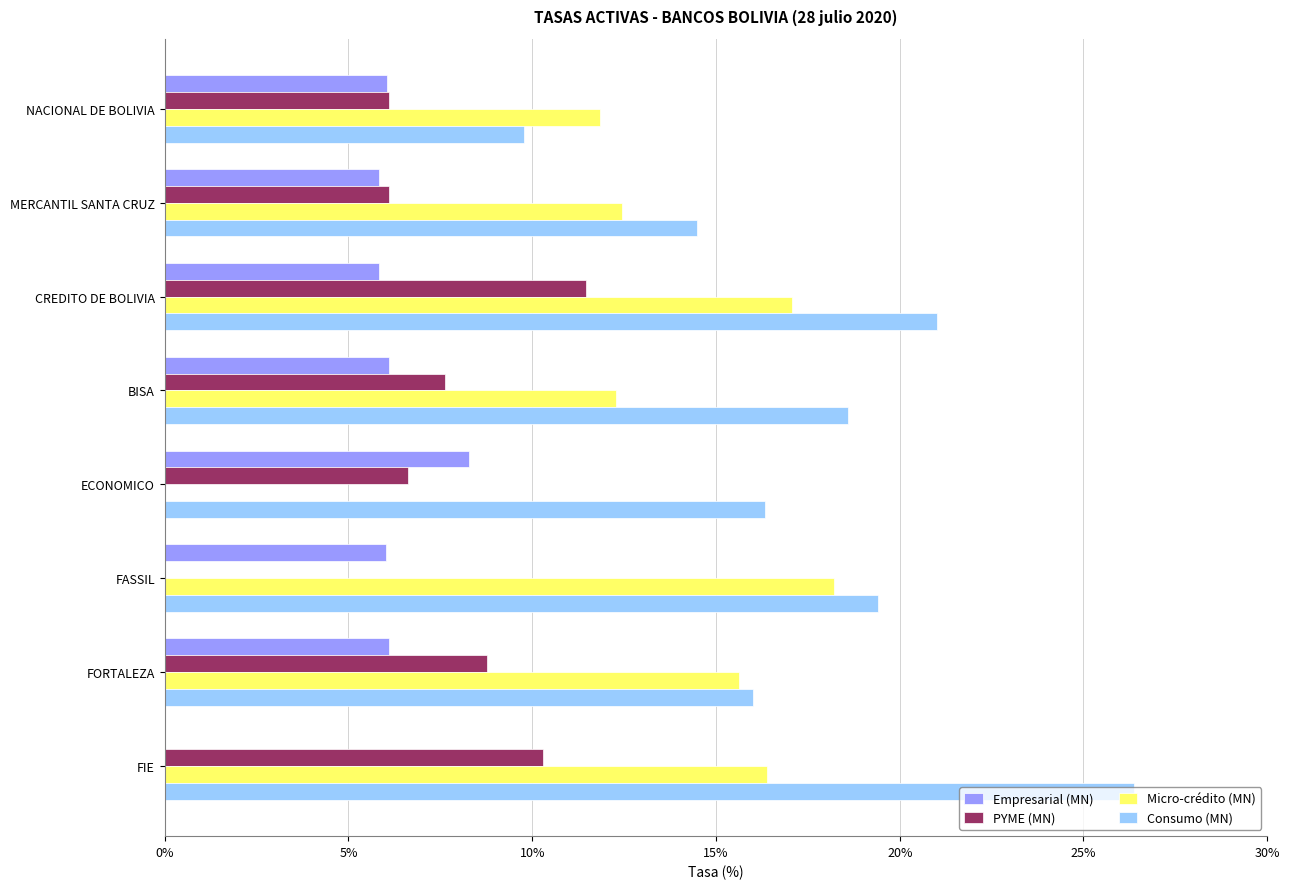

What is the sum of all PYME (MN) values?

57.0